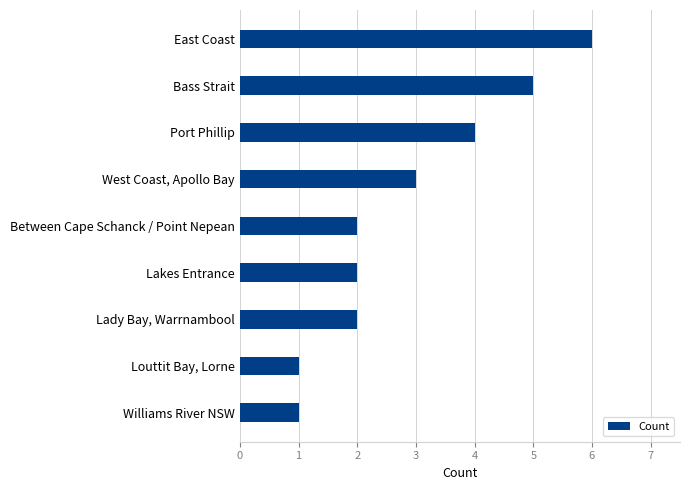

Reading bottom to top, transcribe all the data shown in this chart.

Williams River NSW=1	Louttit Bay, Lorne=1	Lady Bay, Warrnambool=2	Lakes Entrance=2	Between Cape Schanck / Point Nepean=2	West Coast, Apollo Bay=3	Port Phillip=4	Bass Strait=5	East Coast=6